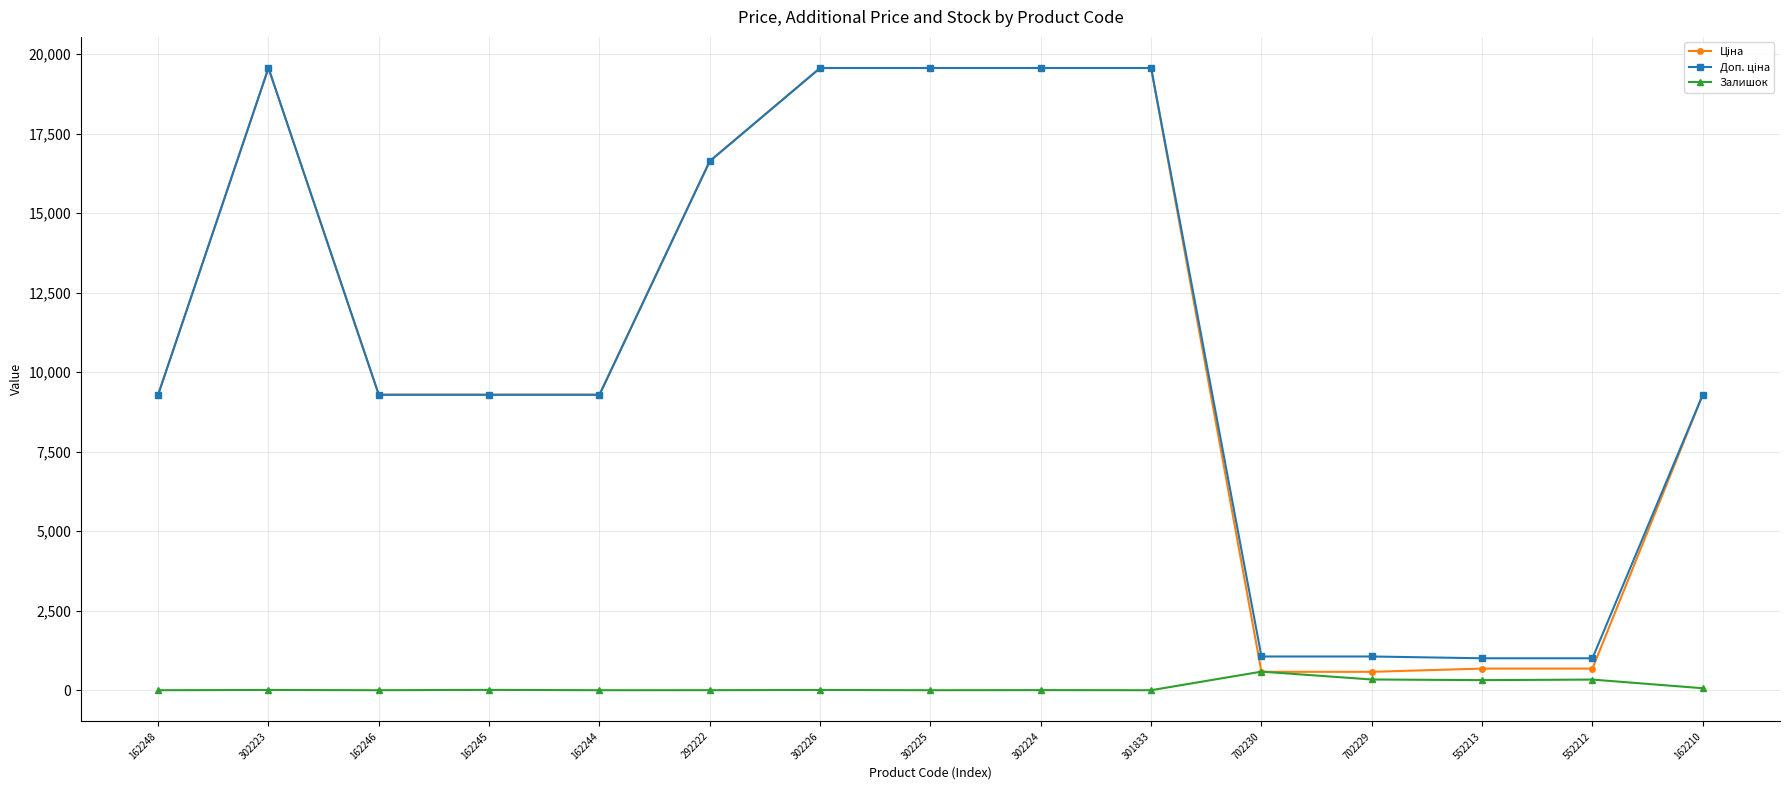

True or false: Залишок has a value of 10.0 at 162245.

True